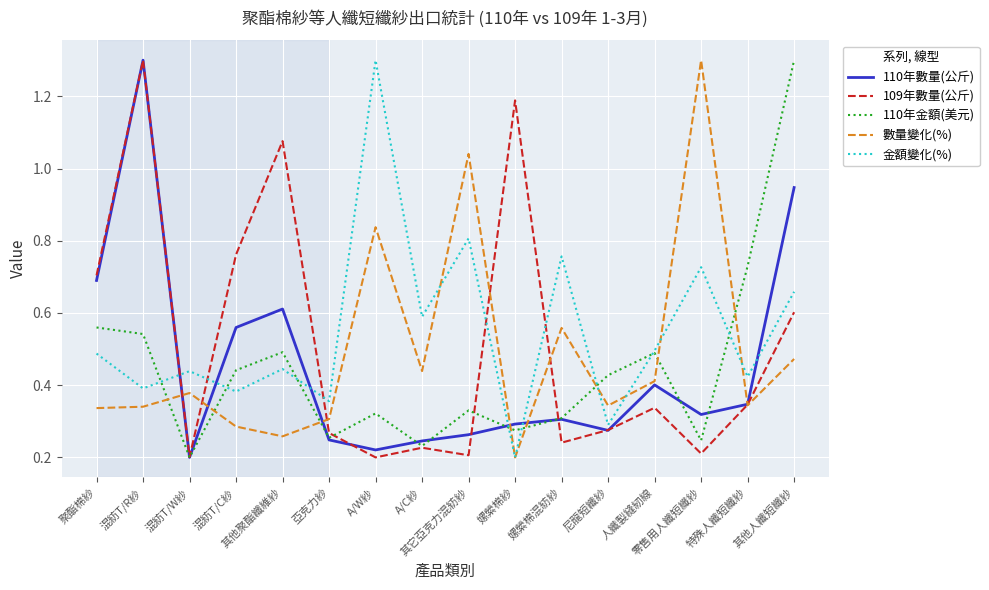

Which series has the largest total across all categories?

金額變化(%)